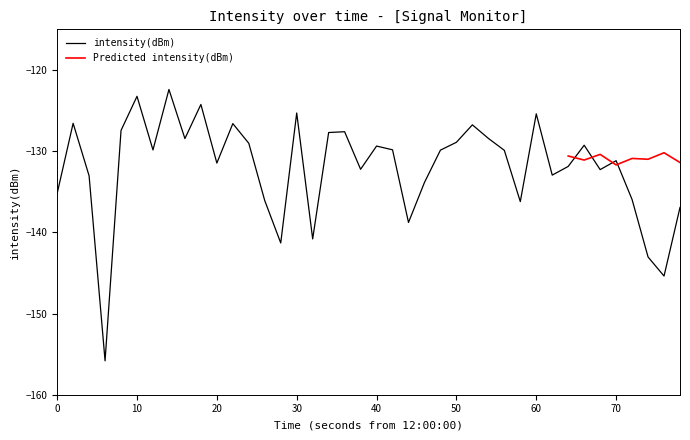

The value of intensity(dBm) at 50 is -128.9. True or false?

True